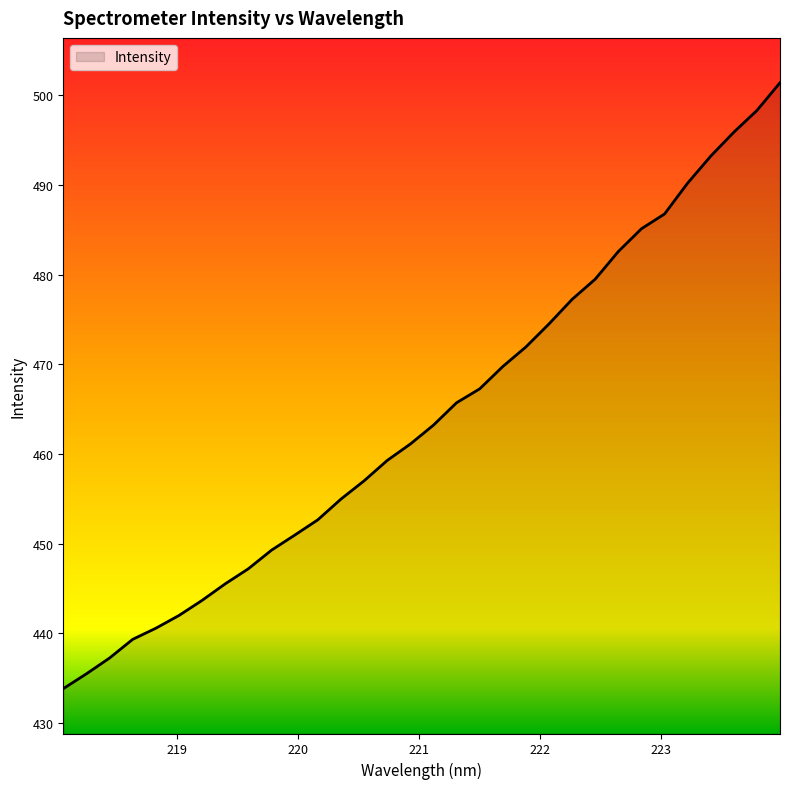

What is the smallest value displayed?

433.8